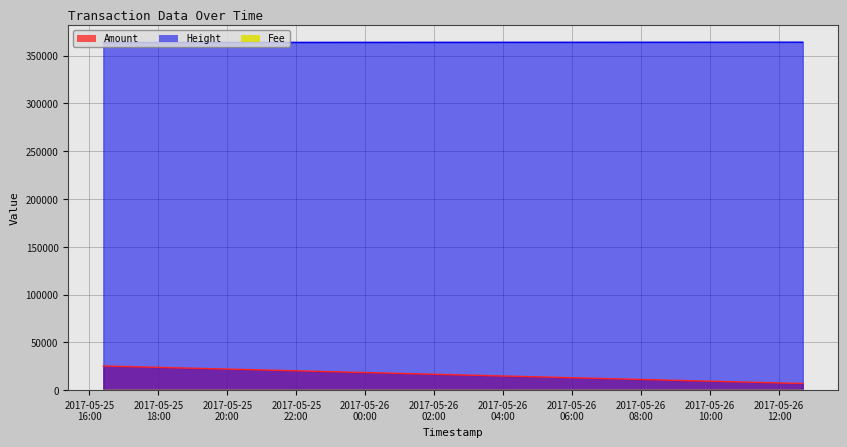

Which series has the largest range (max minus min)?

Amount